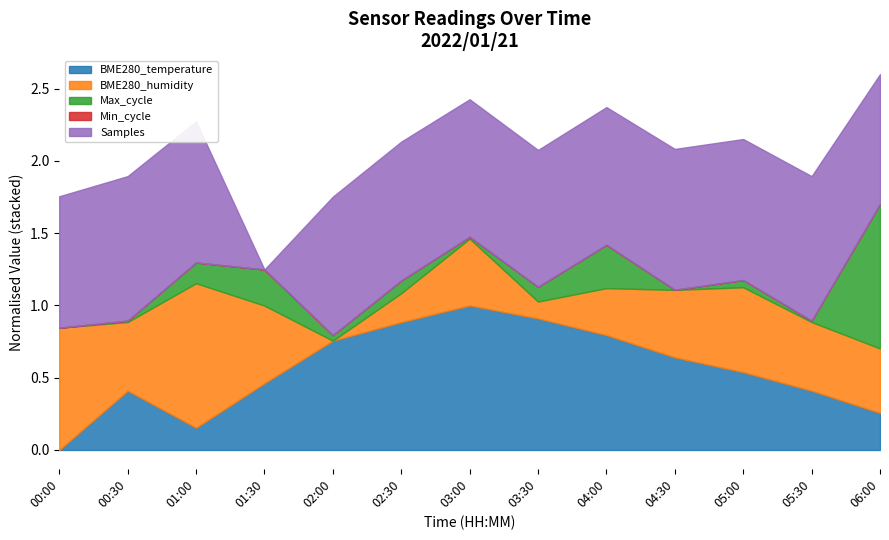

At which label does BME280_temperature reach its minimum?

00:00